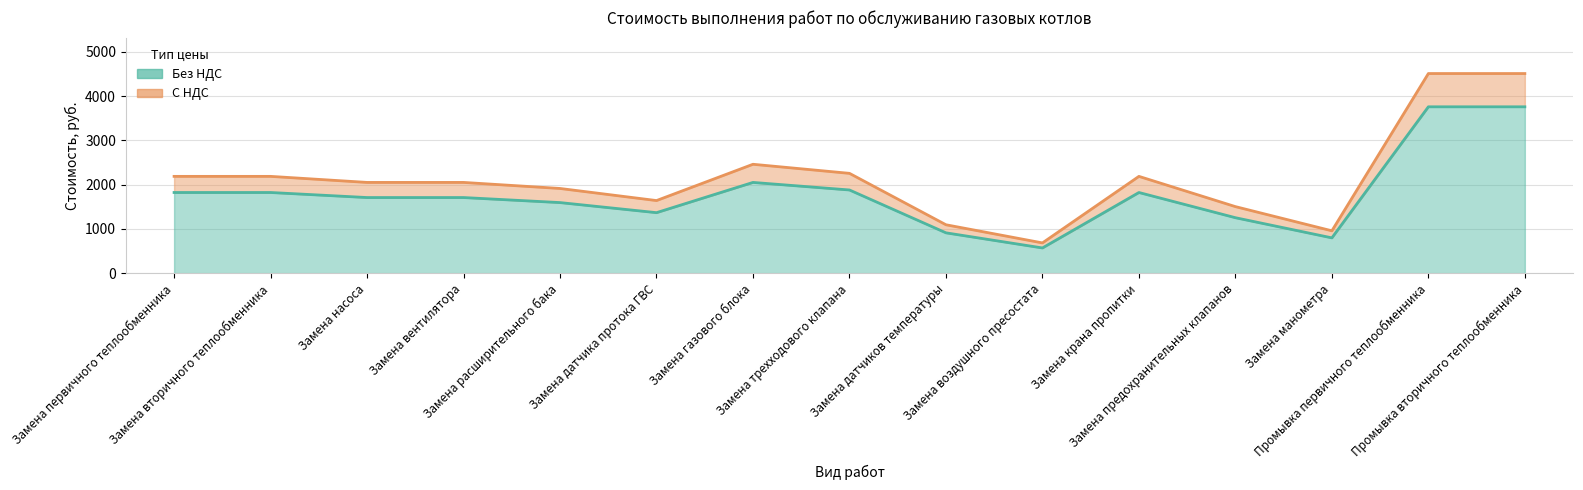

Reading left to right, extract all data points from this chart.

Без НДС: 1821.4	1821.4	1707.6	1707.6	1593.8	1366.1	2049.1	1878.3	910.7	569.2	1821.4	1252.2	796.9	3756.7	3756.7
С НДС: 2185.7	2185.7	2049.1	2049.1	1912.5	1639.3	2458.9	2254.0	1092.8	683.0	2185.7	1502.7	956.2	4508.0	4508.0